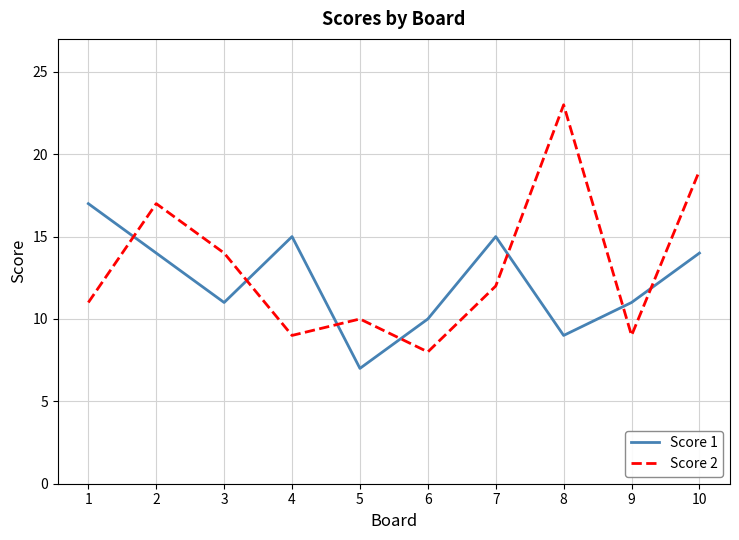

True or false: Score 1 and Score 2 intersect in this chart.

True